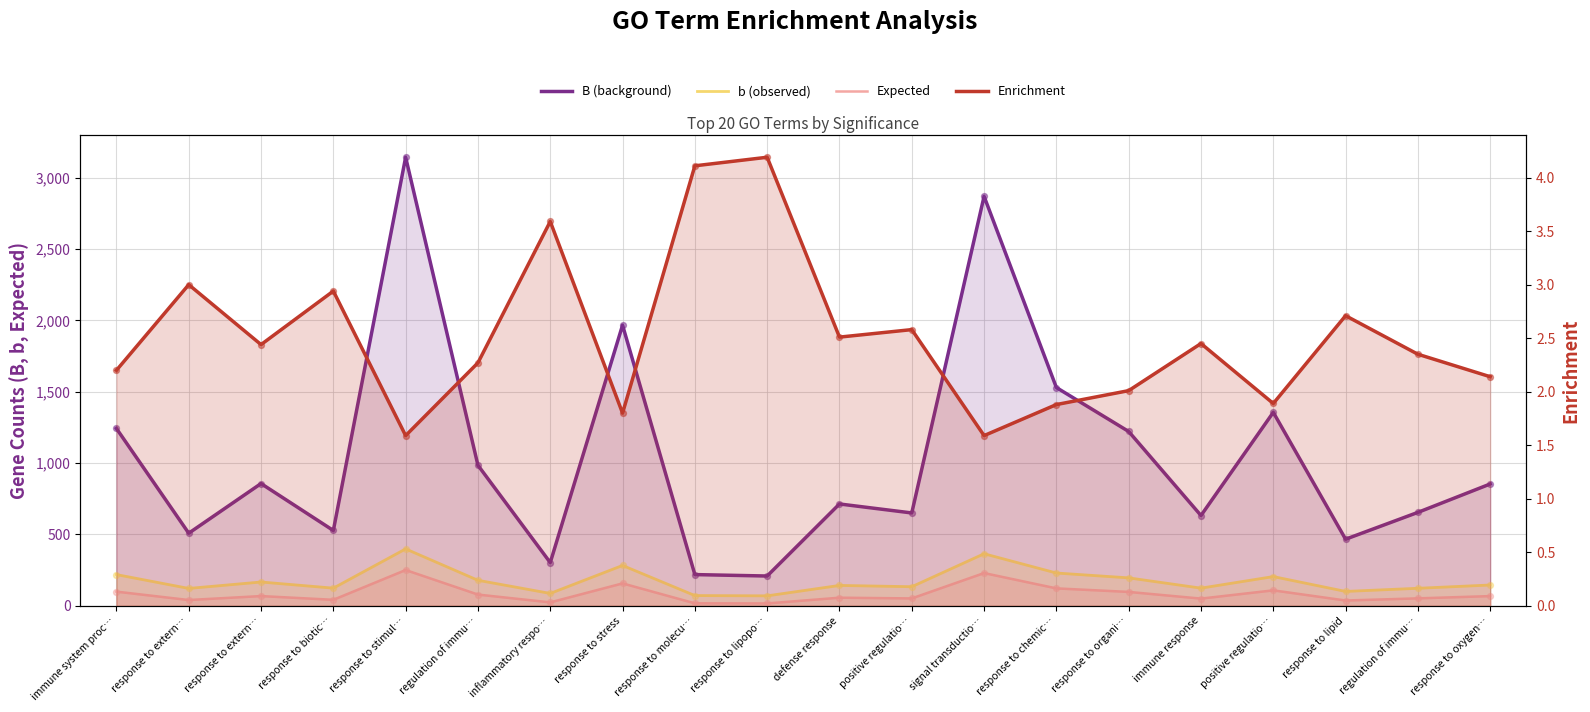

At which category is the sum across all series the highest?

response to stimul…